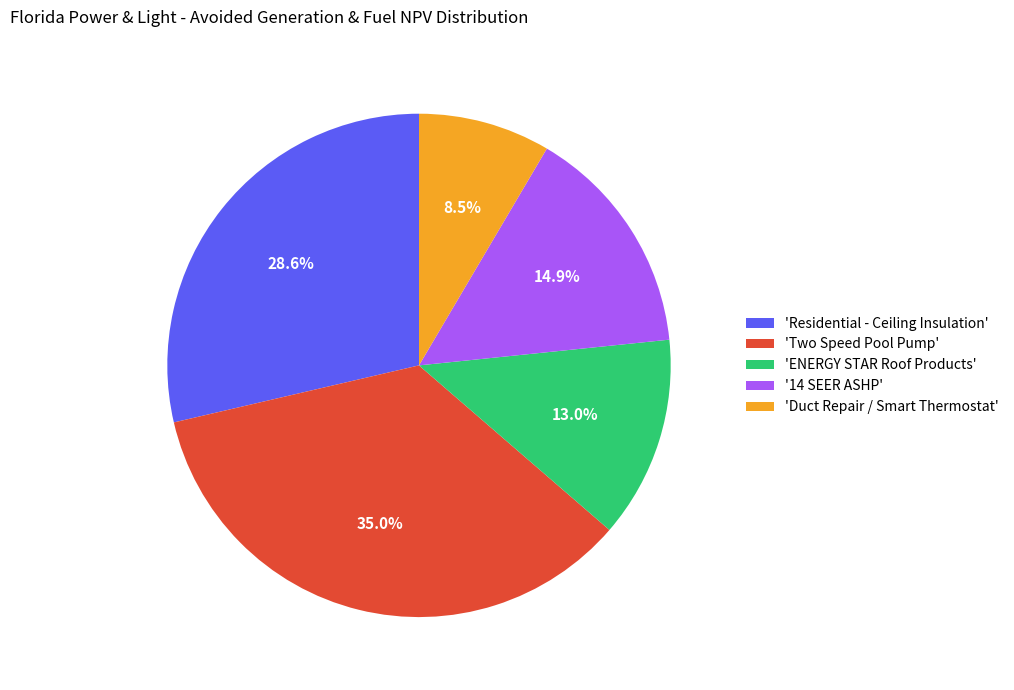

How many segments does this pie chart have?

5